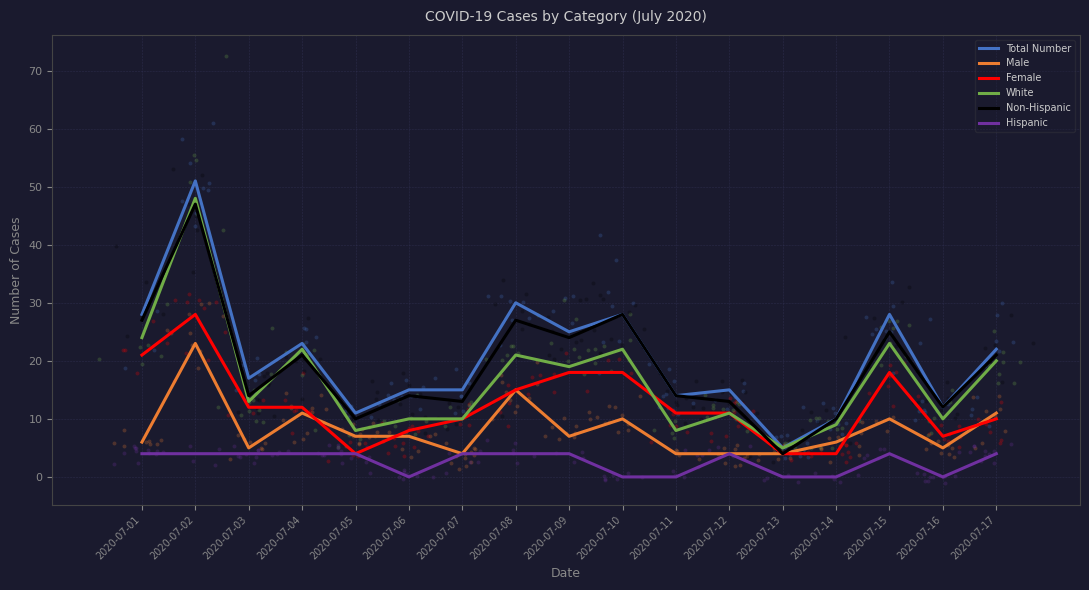

Which series has the largest total across all categories?

Total Number